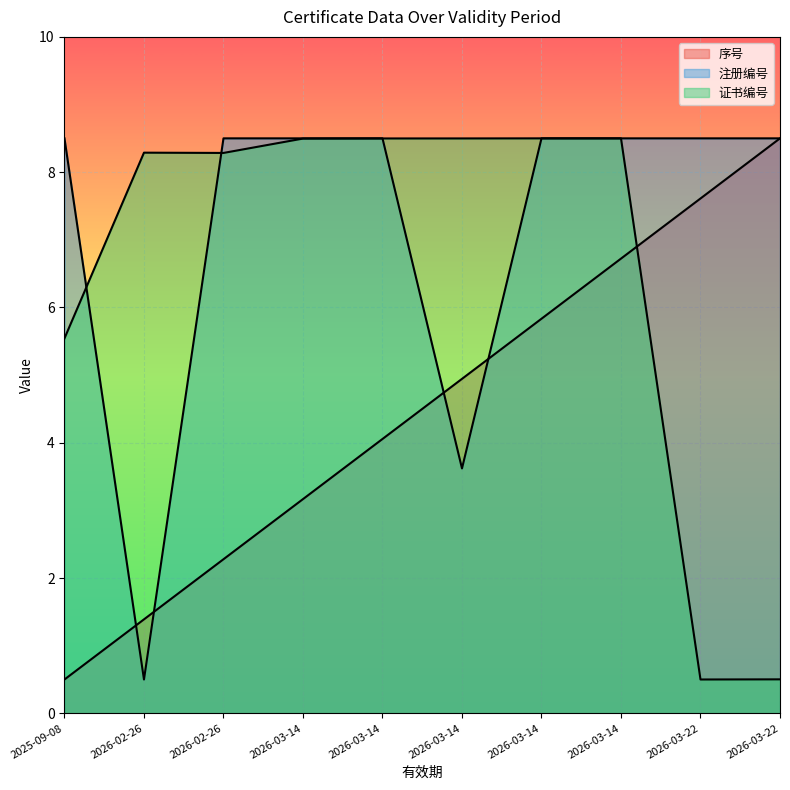

What is the difference between the maximum and minimum values in the 证书编号 series?

8.0